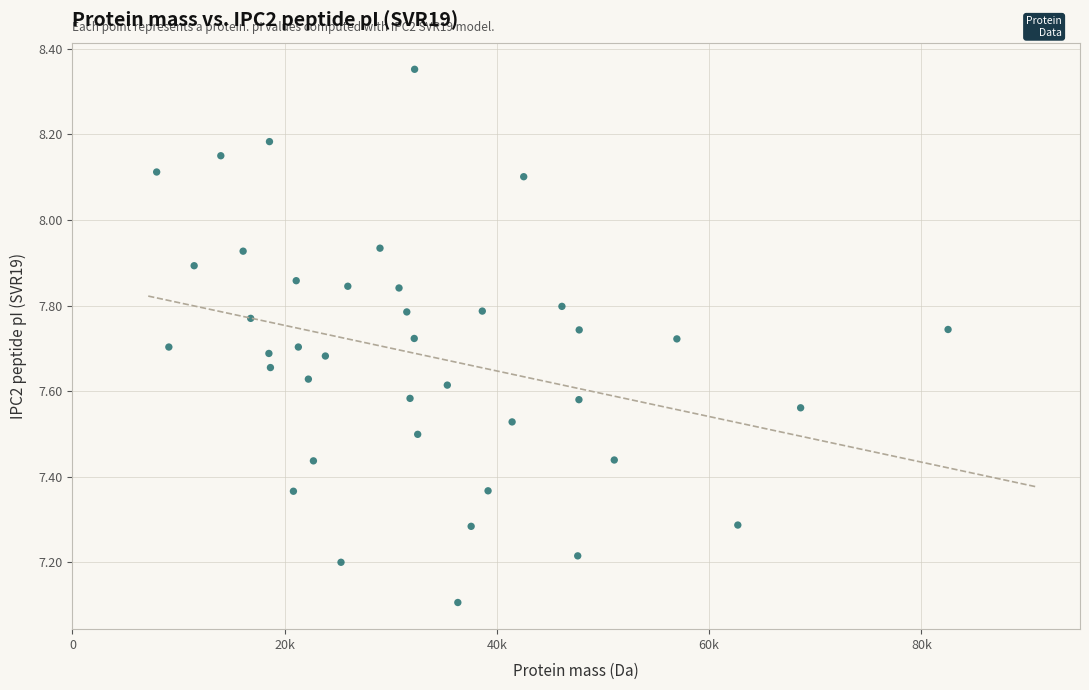

What Y value in the scatter plot is closest to 7?

7.1